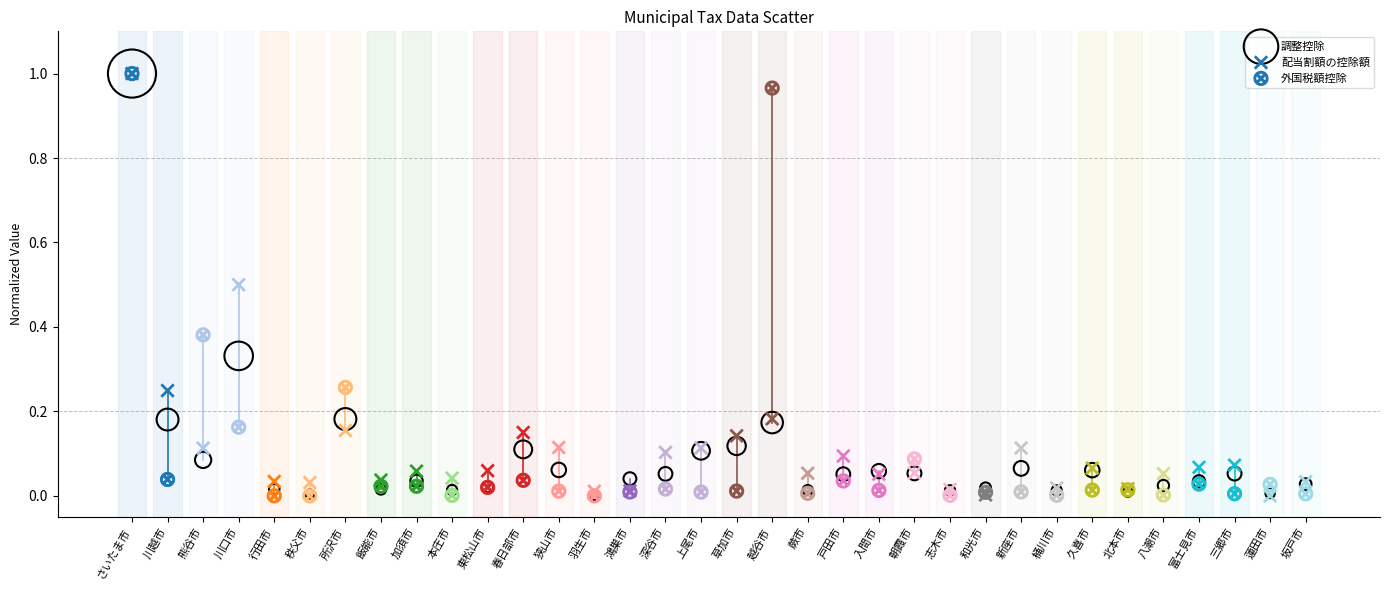

What are all the series names shown in the legend?

調整控除, 配当割額の控除額, 外国税額控除